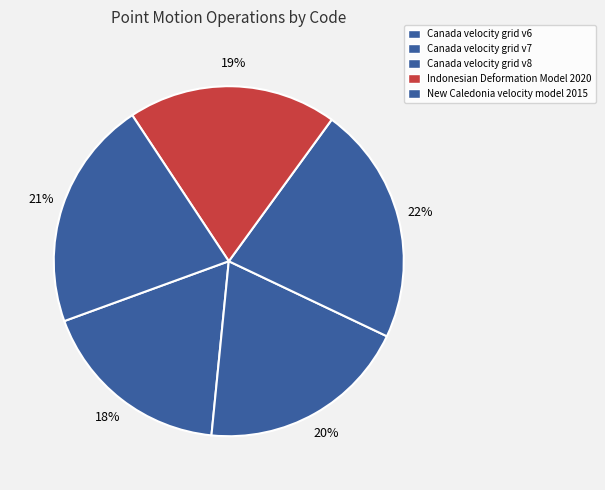

To the nearest percent, what is the difference between the New Caledonia velocity model 2015 and Canada velocity grid v7 slice percentages?

2%